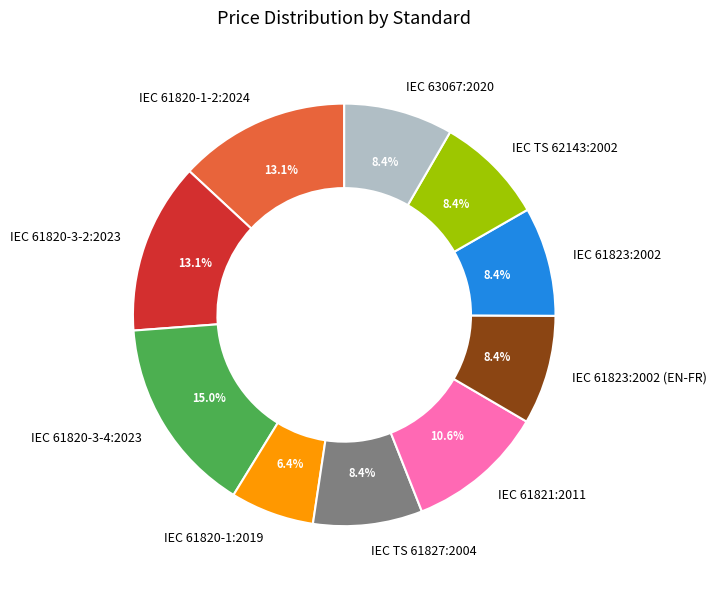

Does IEC 61820-1:2019 represent more than half of the total?

No